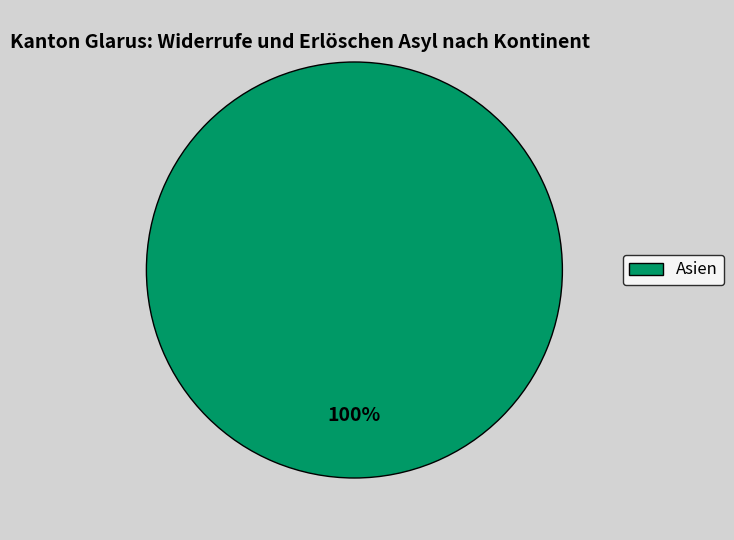

How many segments does this pie chart have?

1